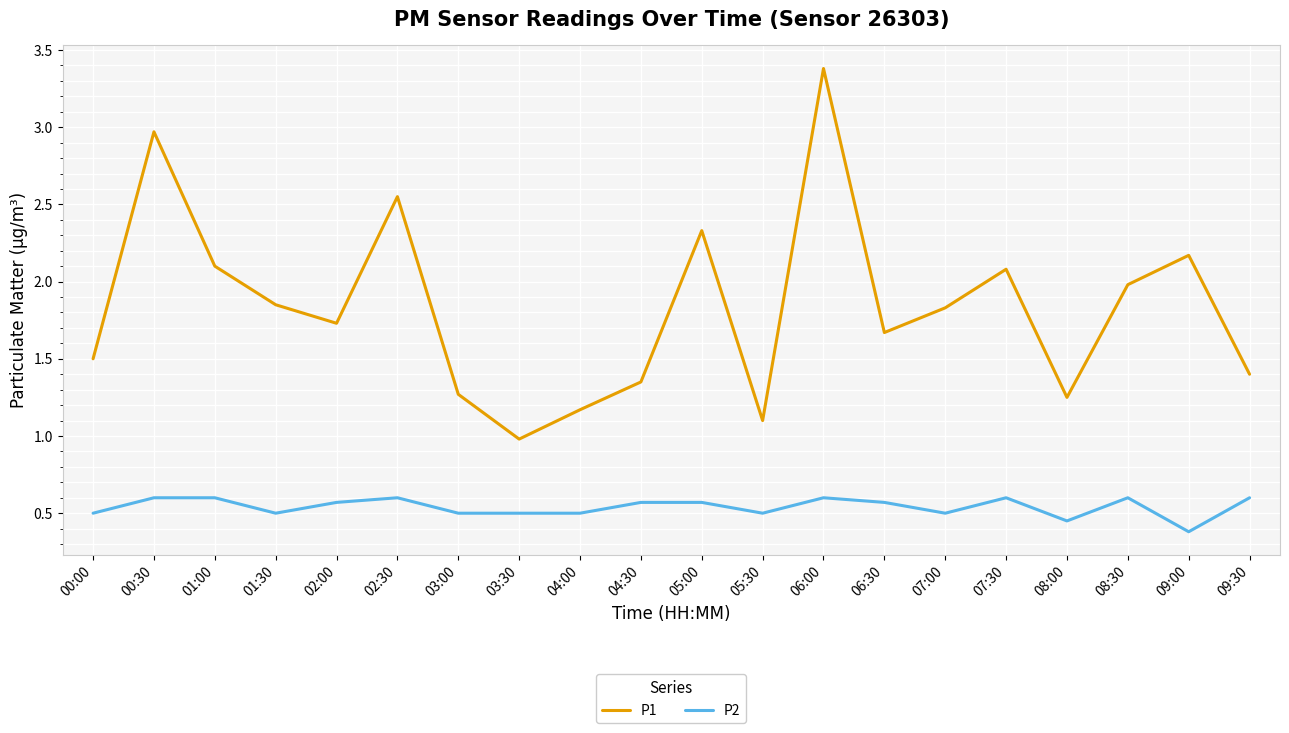

Rank the series by their maximum value, from highest to lowest.

P1, P2